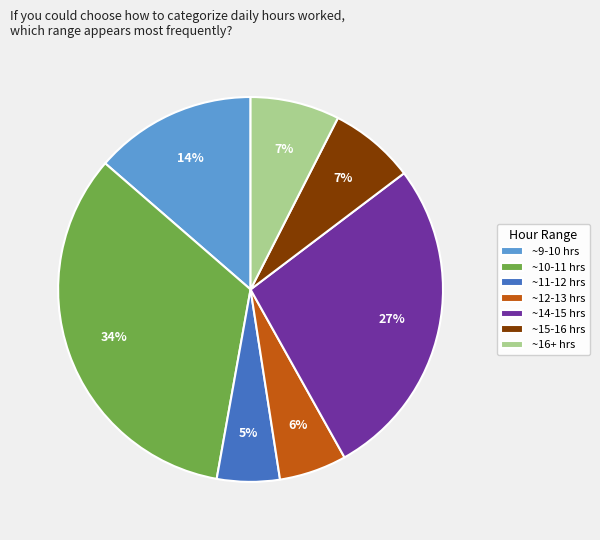

To the nearest percent, what is the average slice percentage?

14%